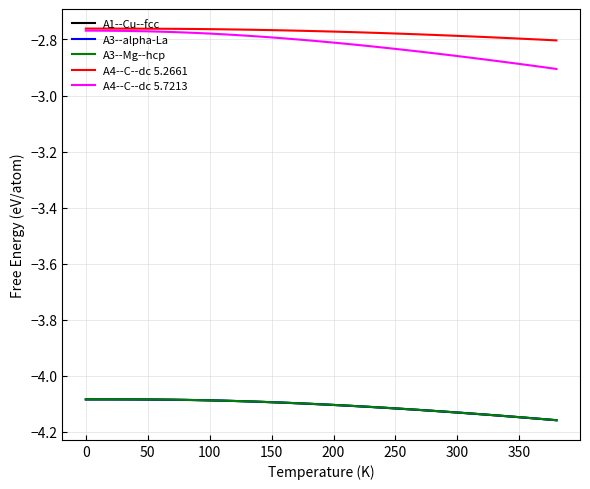

True or false: A4--C--dc 5.7213 and A1--Cu--fcc intersect in this chart.

False